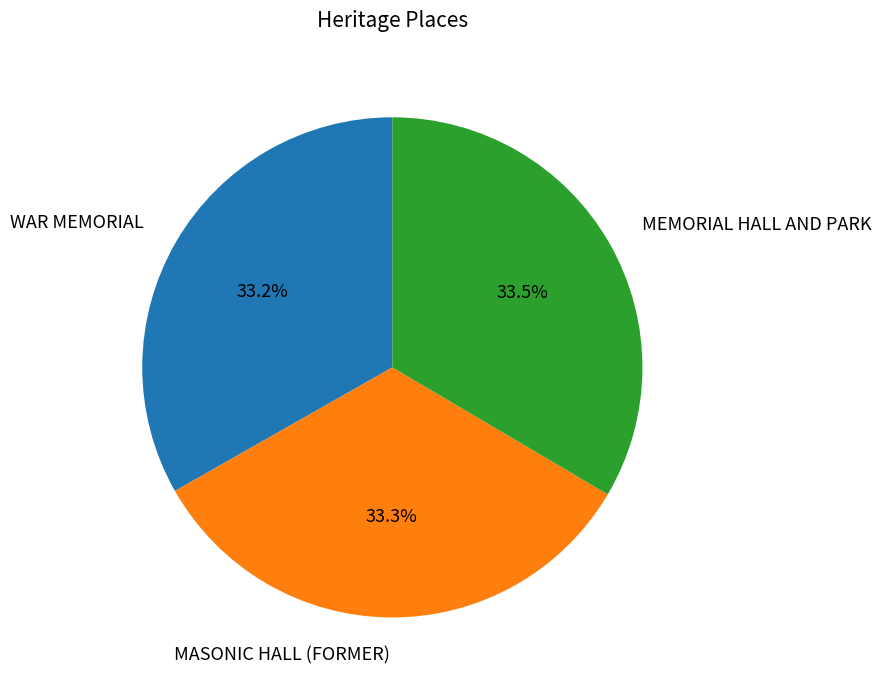

Approximately how many times larger is the value at WAR MEMORIAL compared to MEMORIAL HALL AND PARK?

1.0